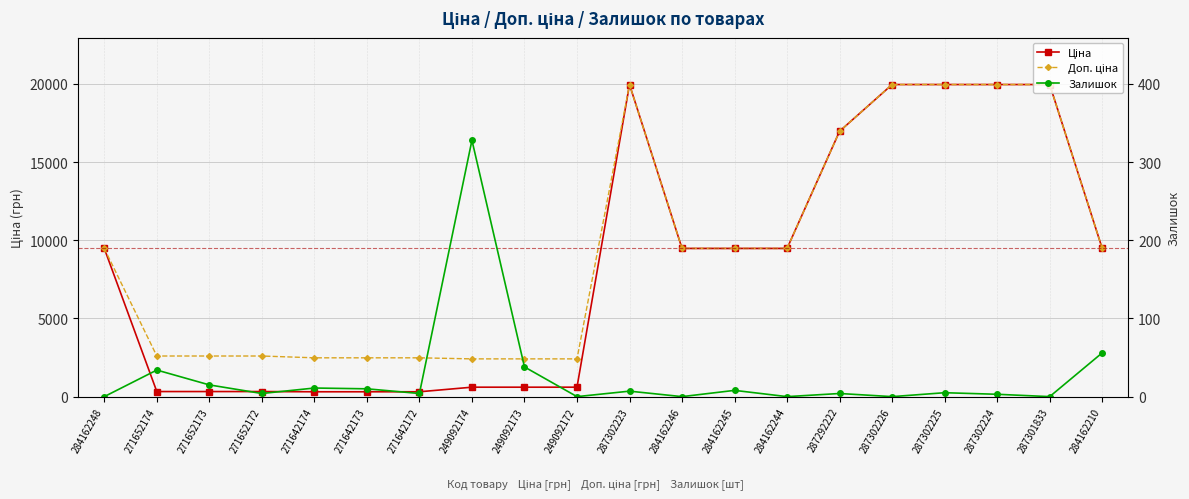

What is the spread (max minus min) of values at 249092173?

2376.8